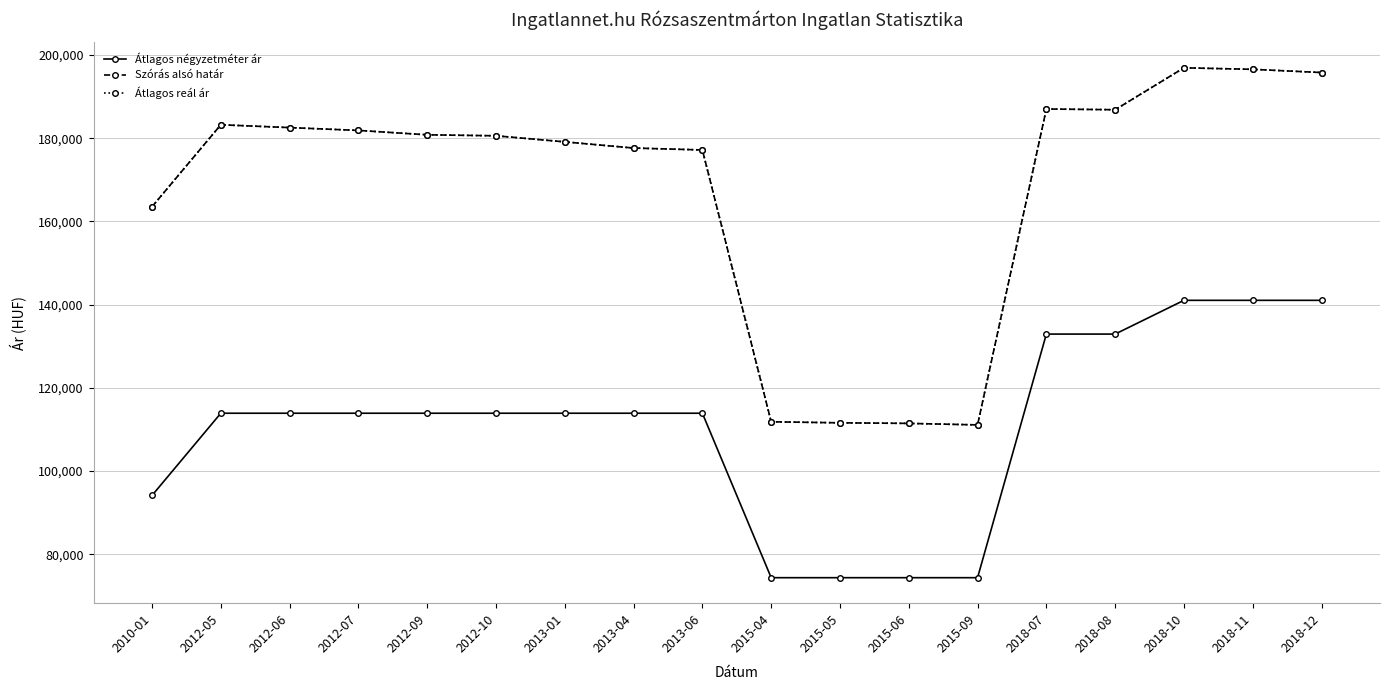

What value does the Átlagos négyzetméter ár series have at 2012-06?

113888